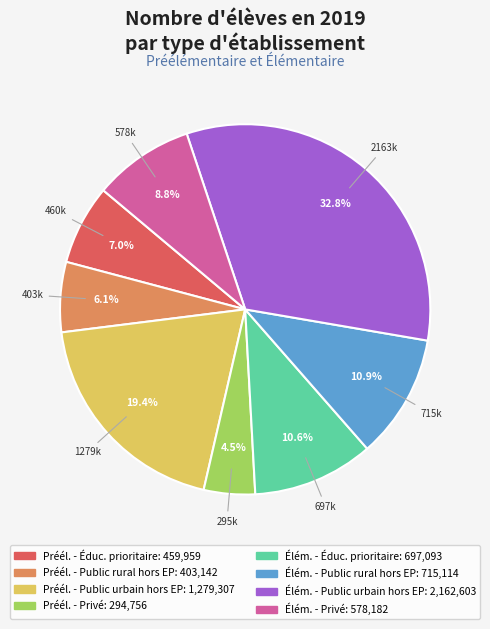

Is there any slice that represents more than half of the pie?

No